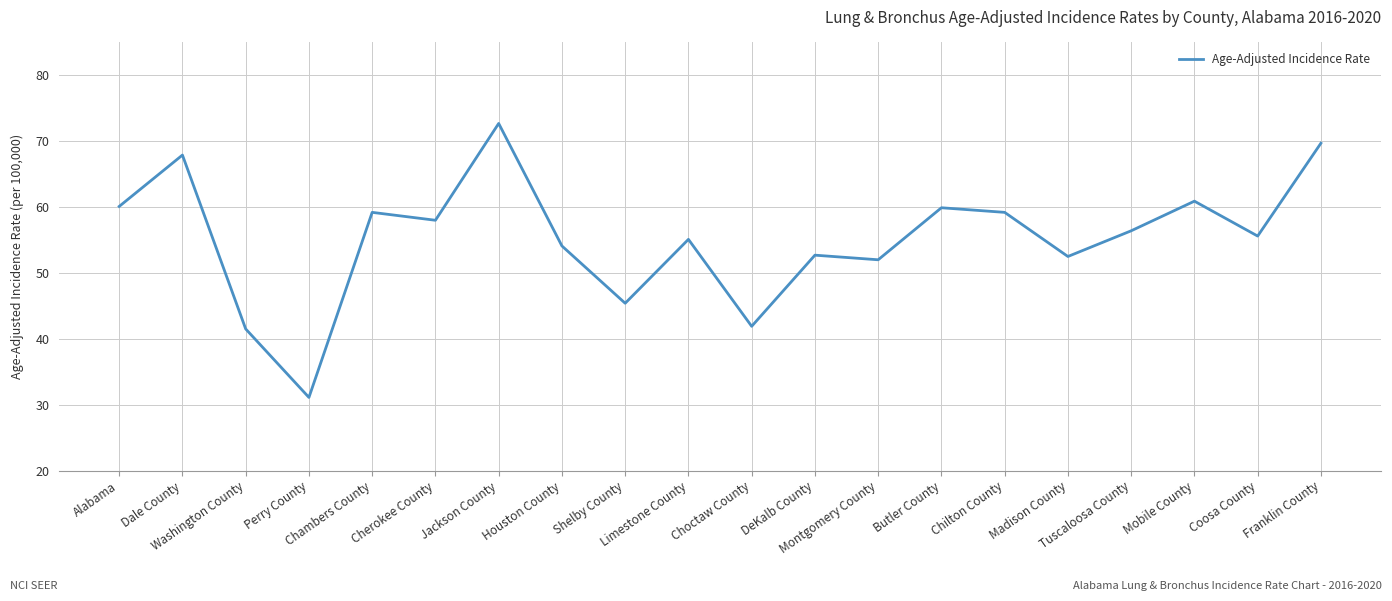

How many lines are shown in the chart?

1